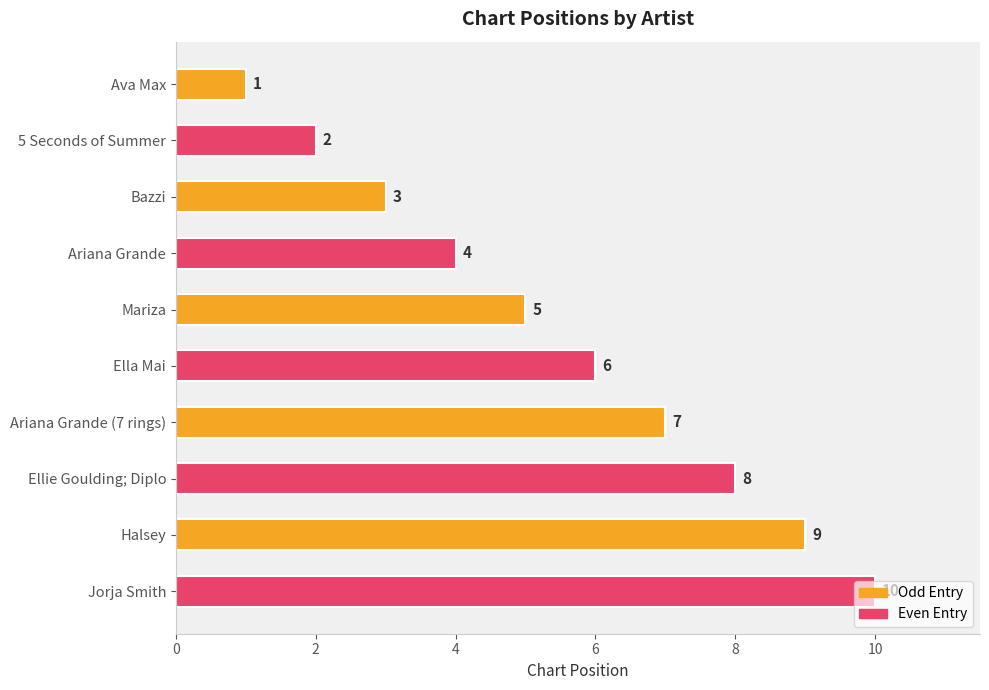

How many bars are there in total?

10